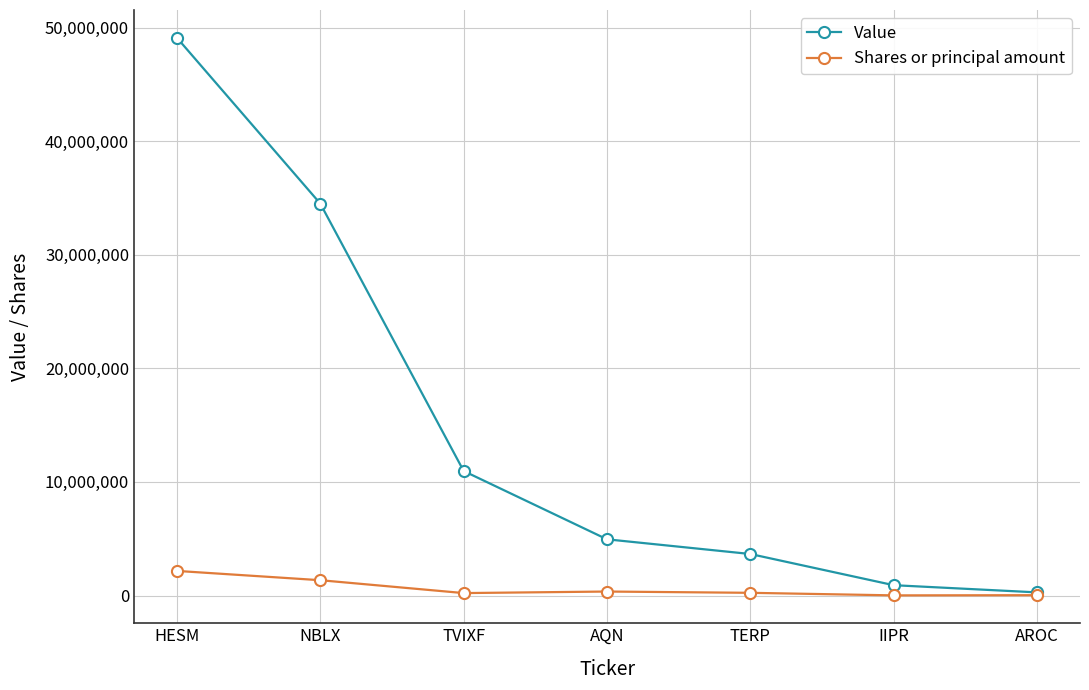

The value of Value at TERP is 3655000. True or false?

True